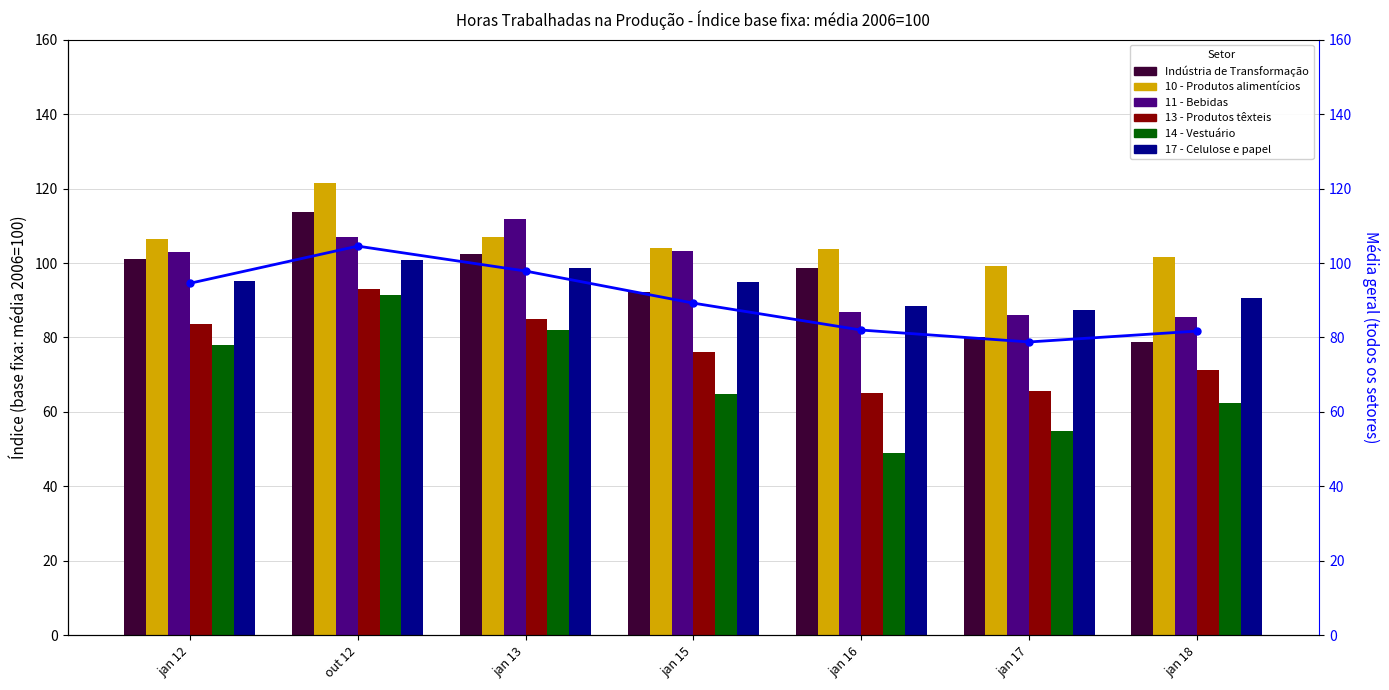

Which series has the largest total across all categories?

10 - Produtos alimentícios